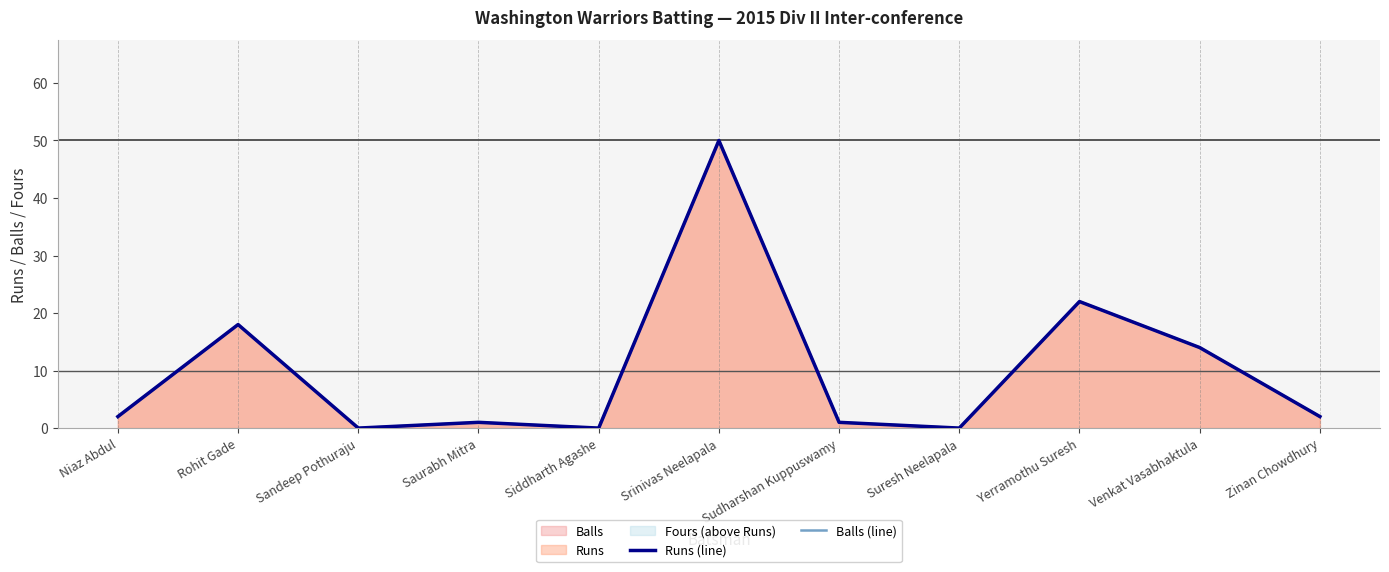

What is the total value across all series at Srinivas Neelapala?

100